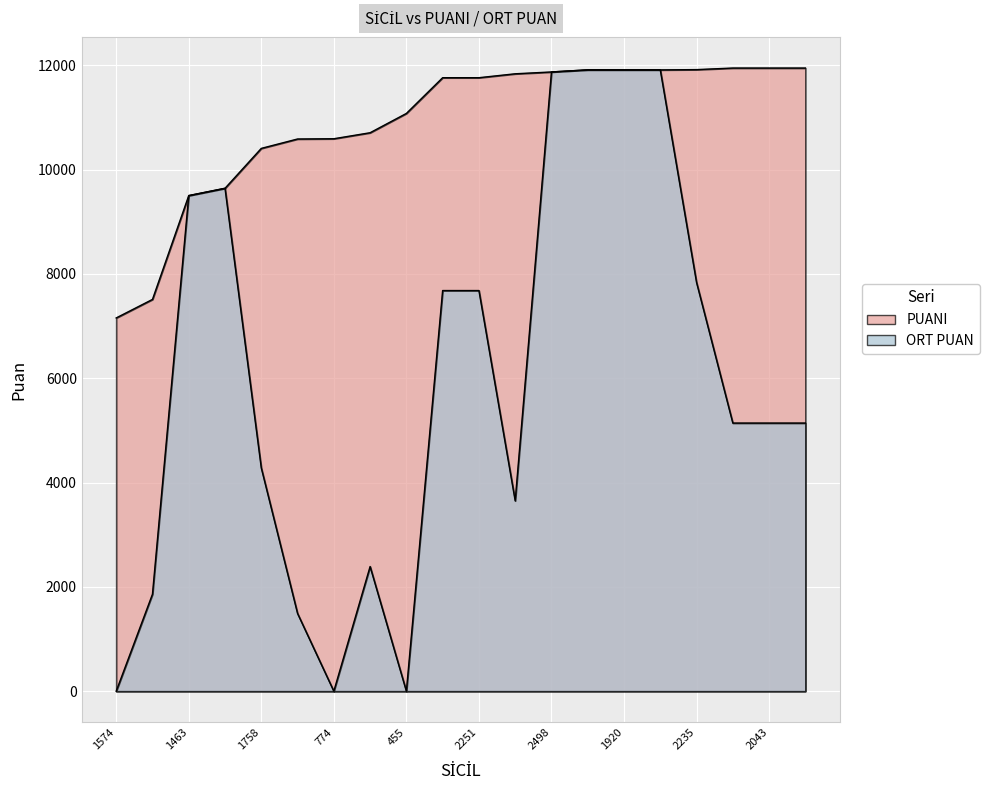

What is the greatest value displayed?

11945